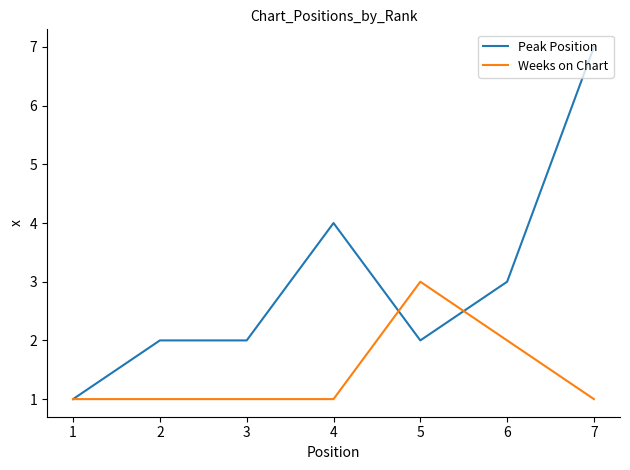

Read the Peak Position value at 4.

4